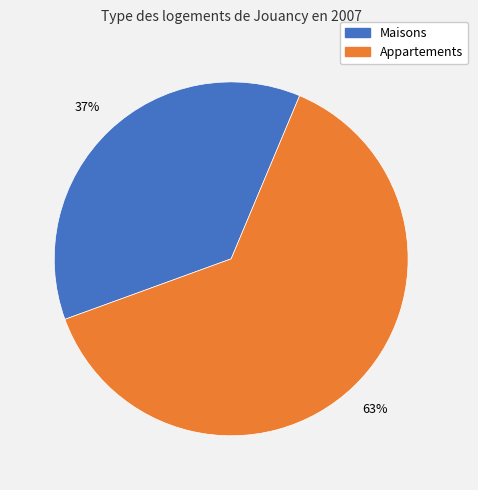

Is there any slice that represents more than half of the pie?

Yes